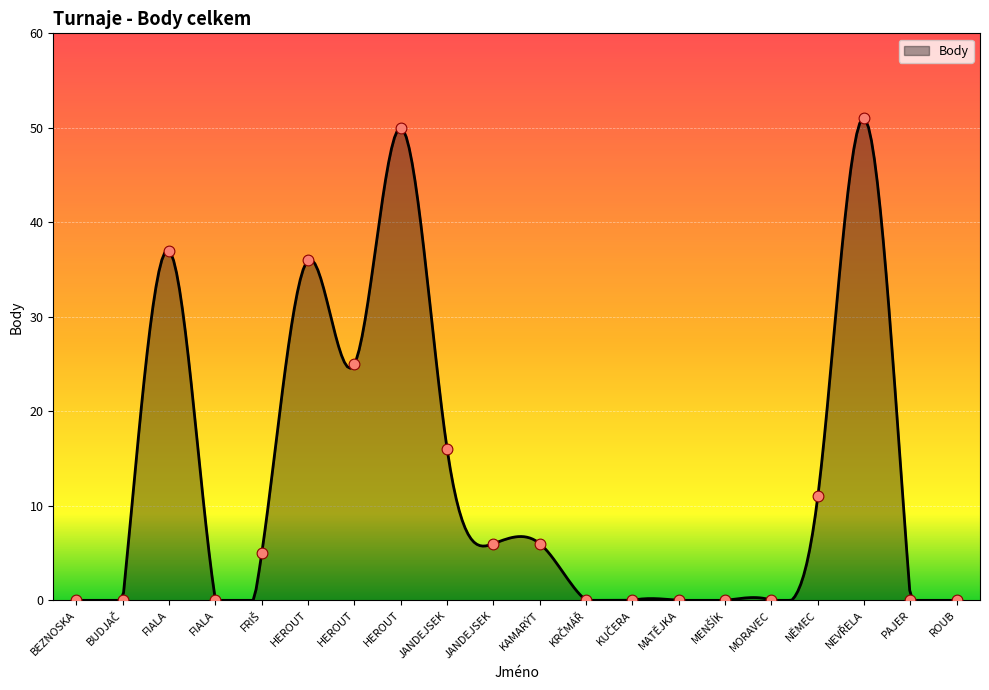

Between BUDJAČ and PAJER, which is larger?

BUDJAČ